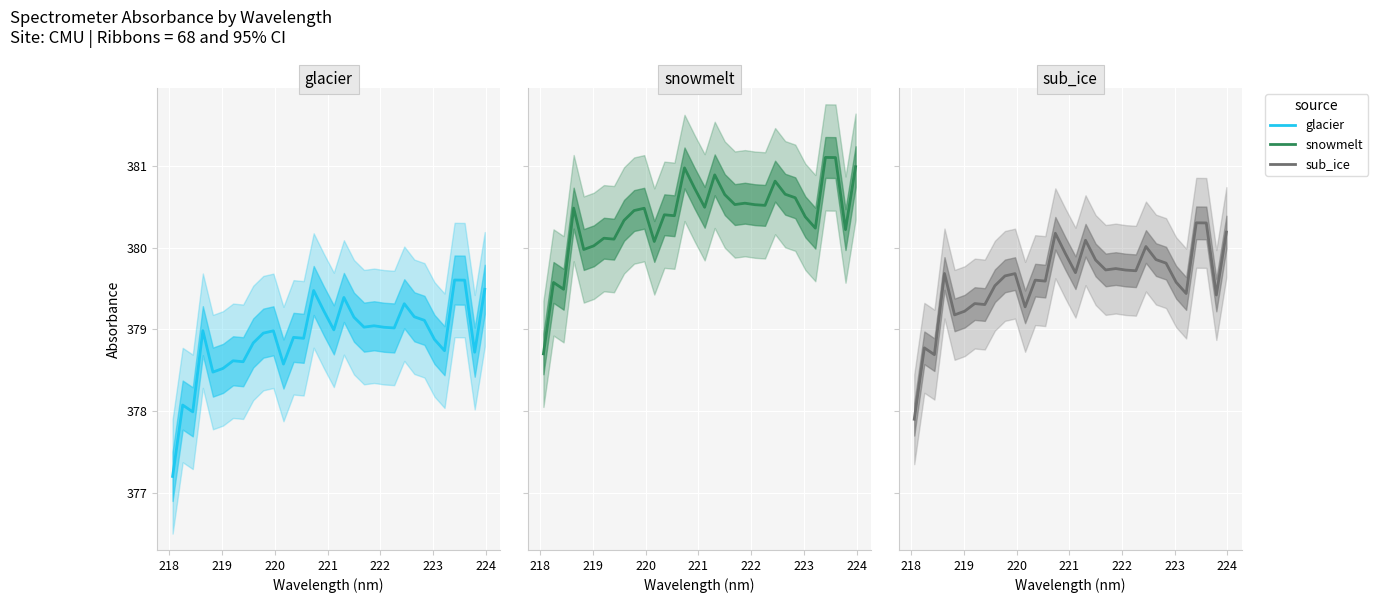

Is this an area chart (filled region under the line)?

No